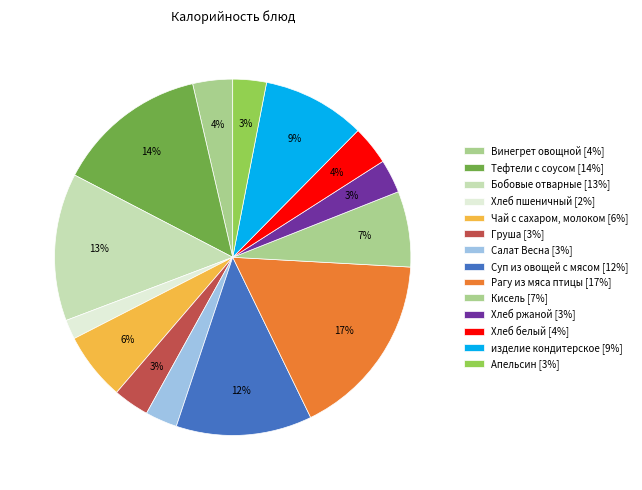

Rank the categories by value from highest to lowest.

Рагу из мяса птицы, Тефтели с соусом, Бобовые отварные, Суп из овощей с мясом, изделие кондитерское, Кисель, Чай с сахаром, молоком, Винегрет овощной, Хлеб белый, Груша, Хлеб ржаной, Апельсин, Салат Весна, Хлеб пшеничный